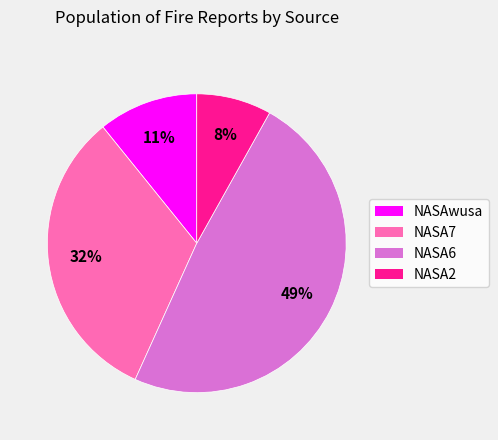

Is there a majority slice in this chart?

No